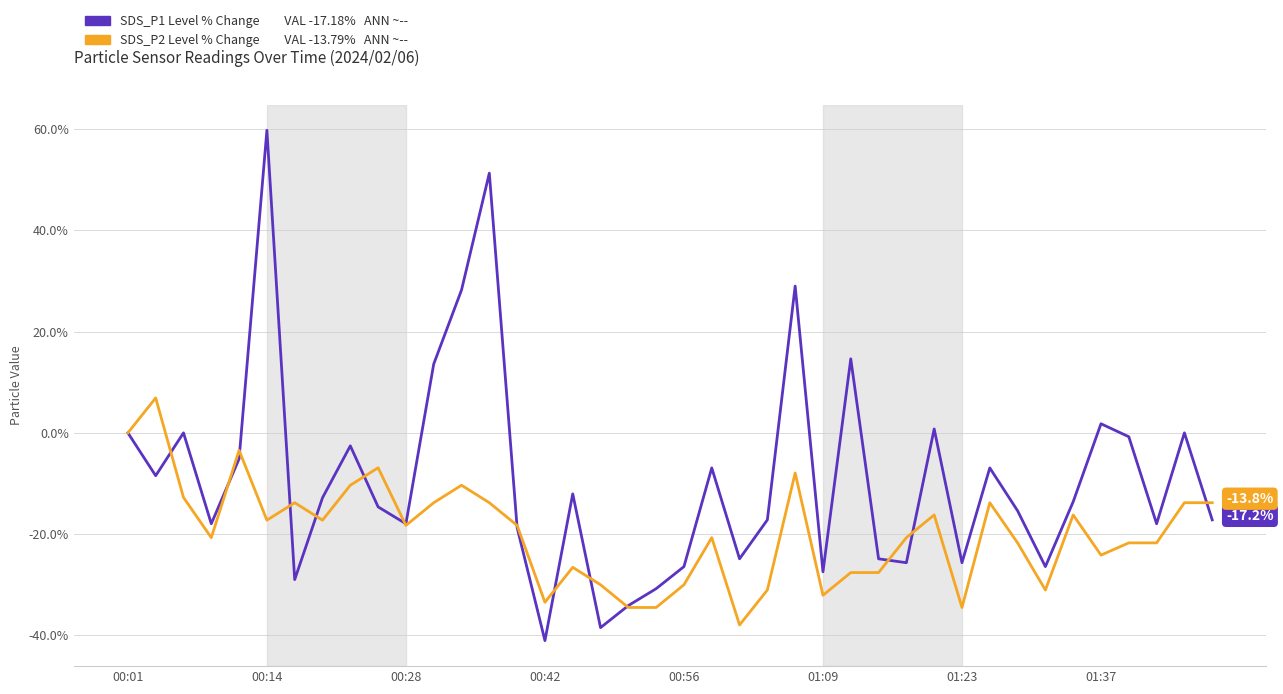

What is the minimum value shown in the chart?

-41.0